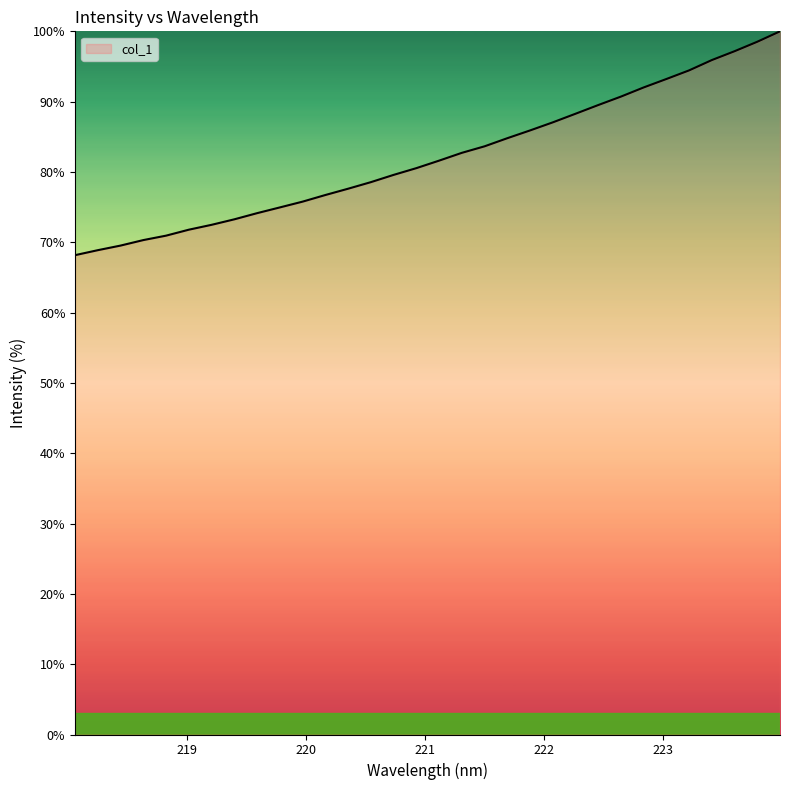

Does the chart have visible grid lines?

No